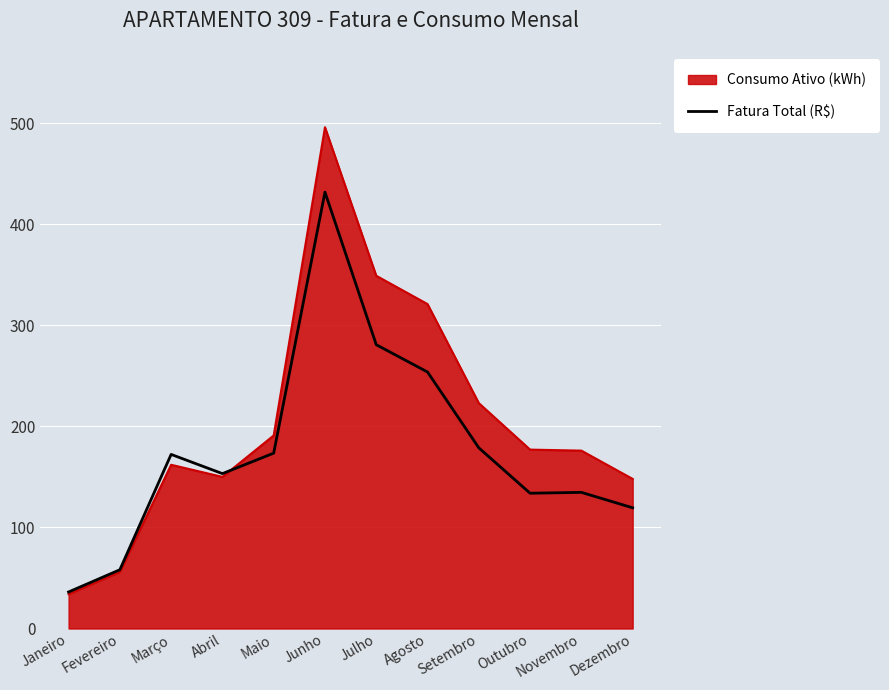

How many lines are shown in the chart?

2